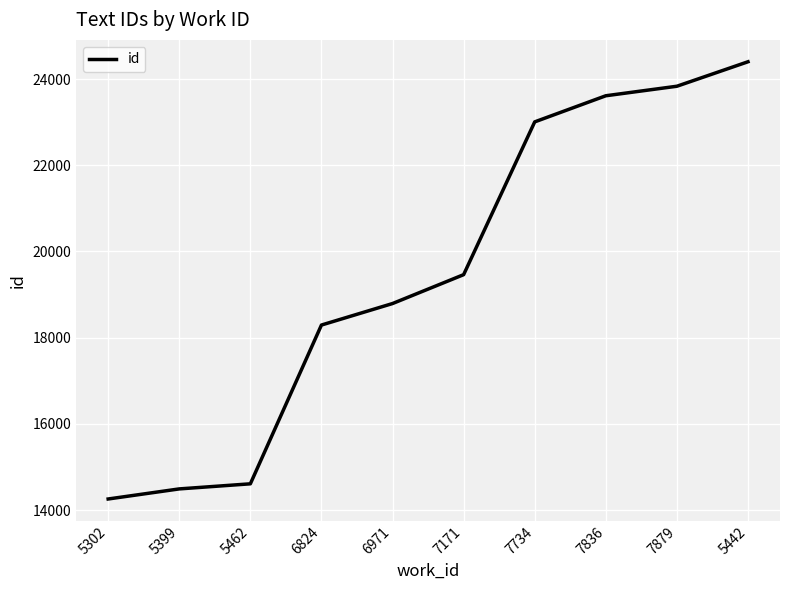

What is the difference between the maximum and minimum values?

10145